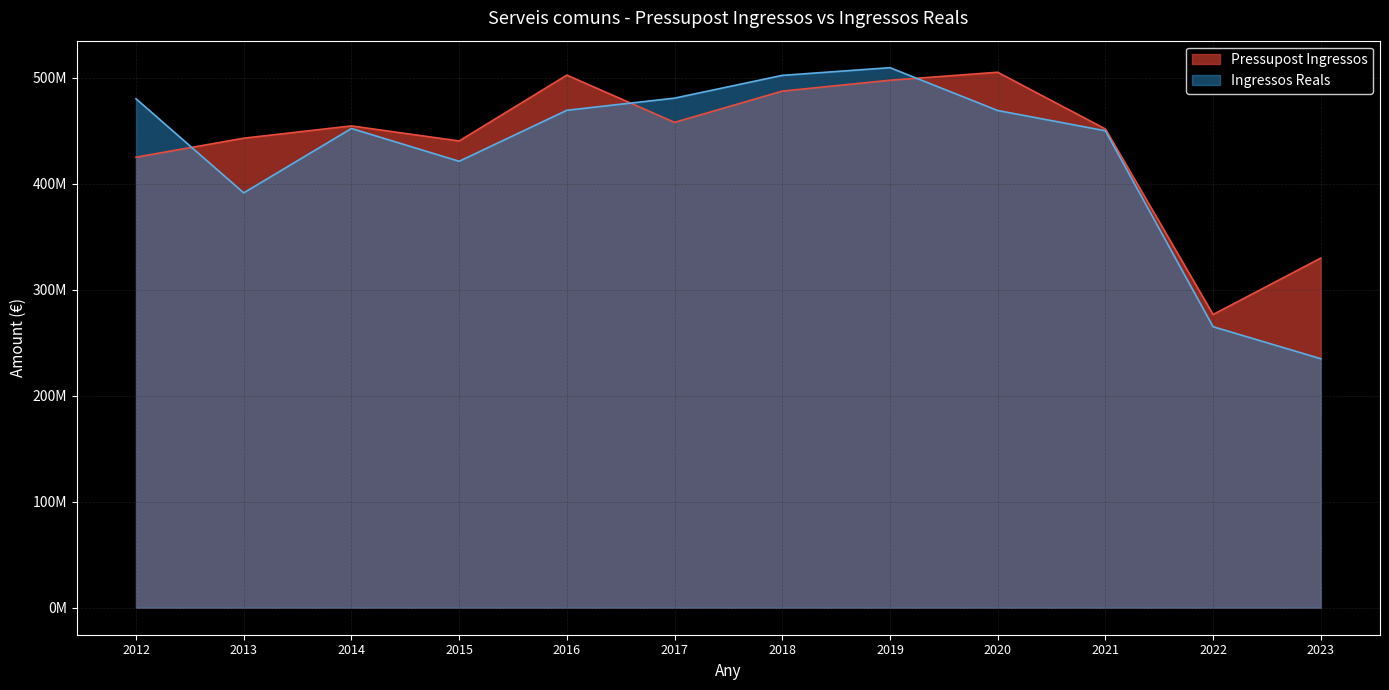

What is the difference between the Ingressos Reals values at 2016 and 2020?

204767.8